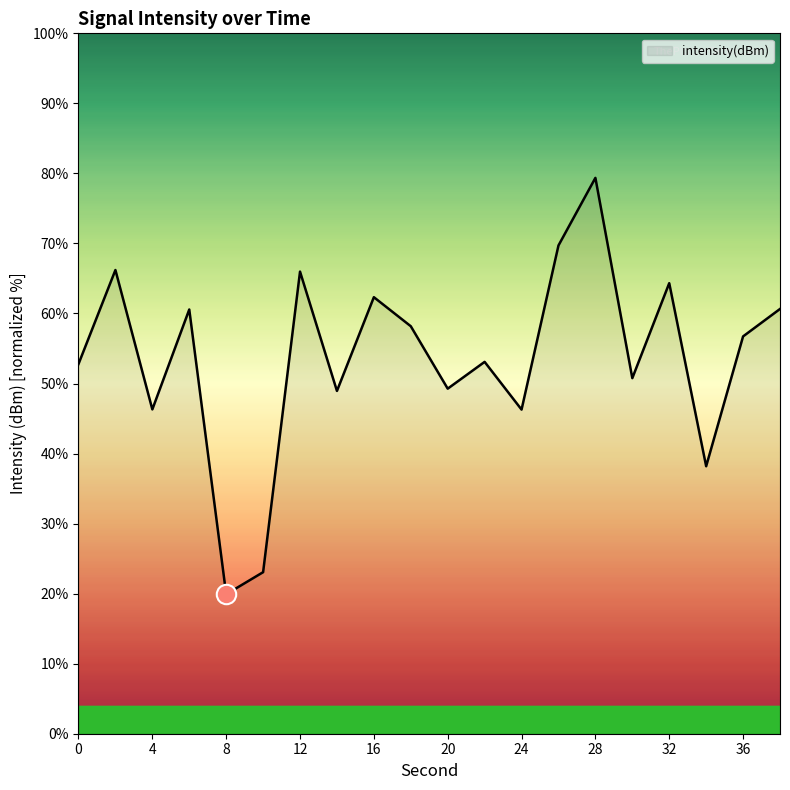

What is the maximum value shown in the chart?

79.4